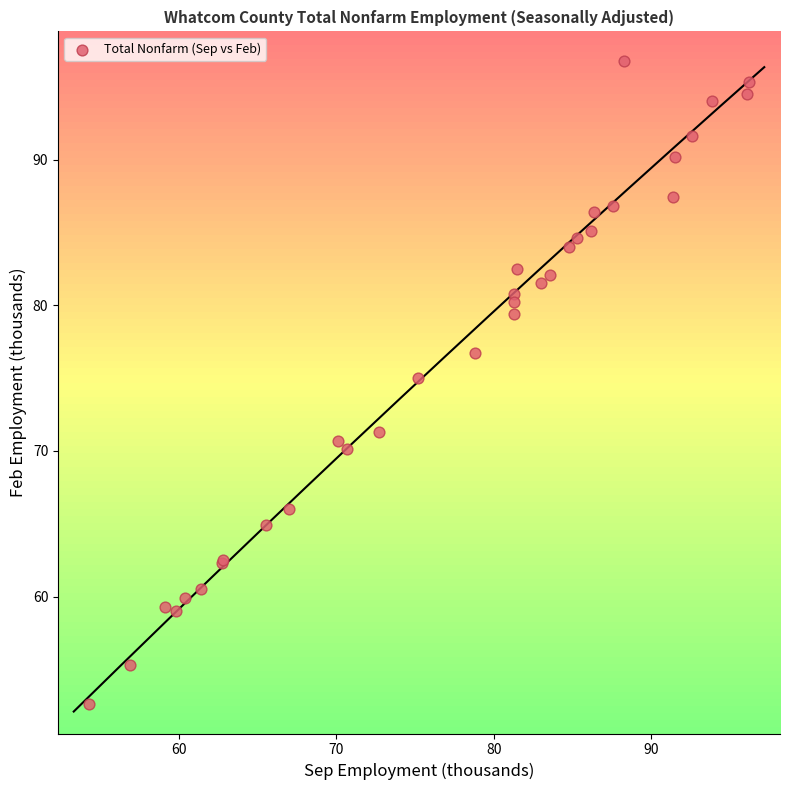

What Y value in the scatter plot is closest to 74?

75.0